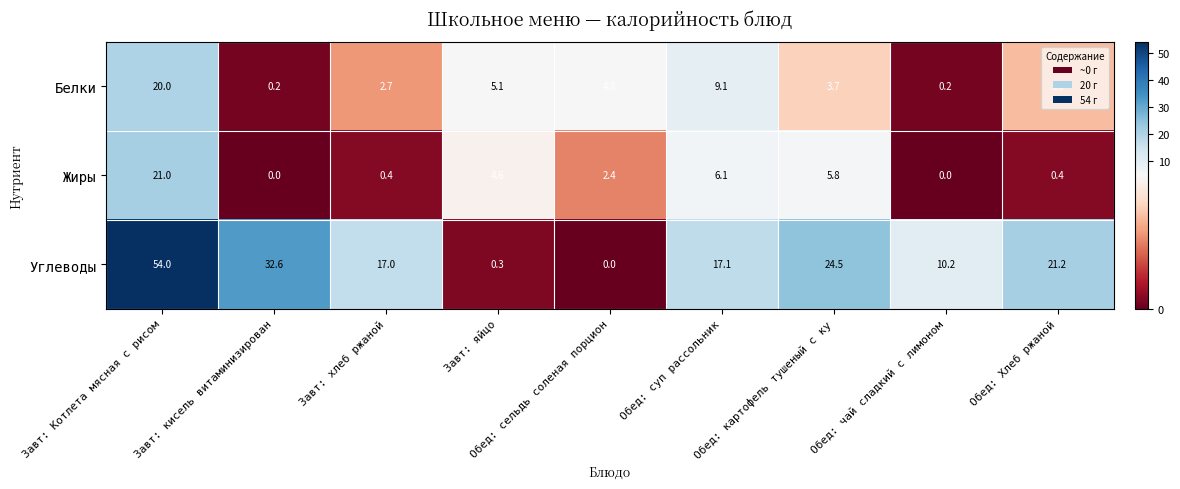

List the series in order of their peak value, highest first.

Углеводы, Жиры, Белки